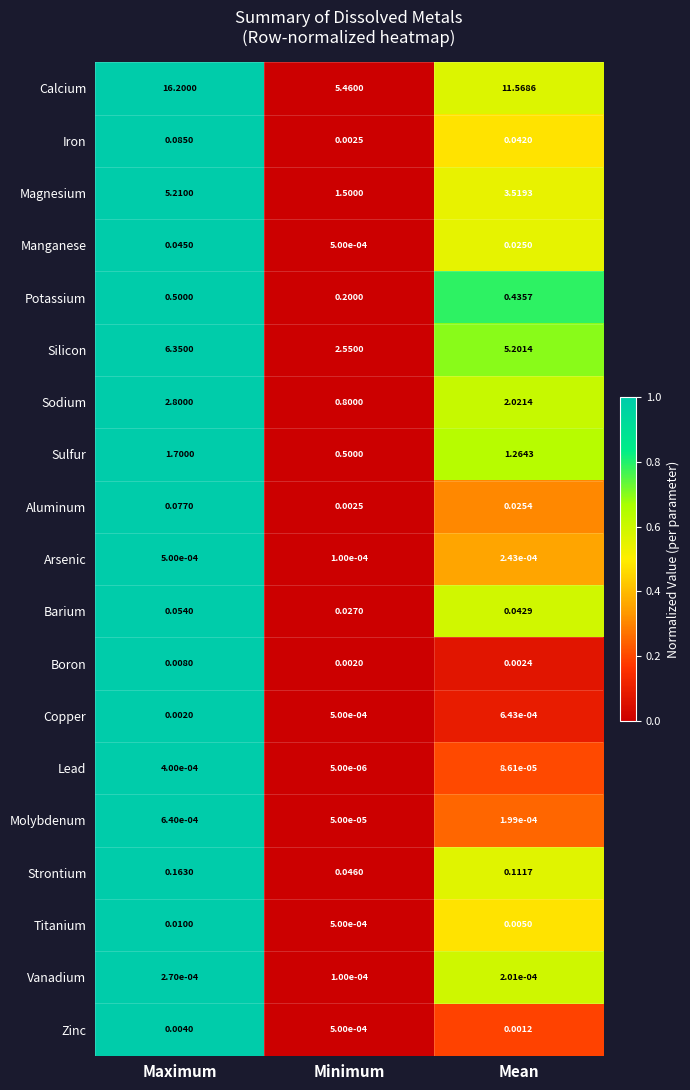

At which label does Iron reach its minimum?

Minimum